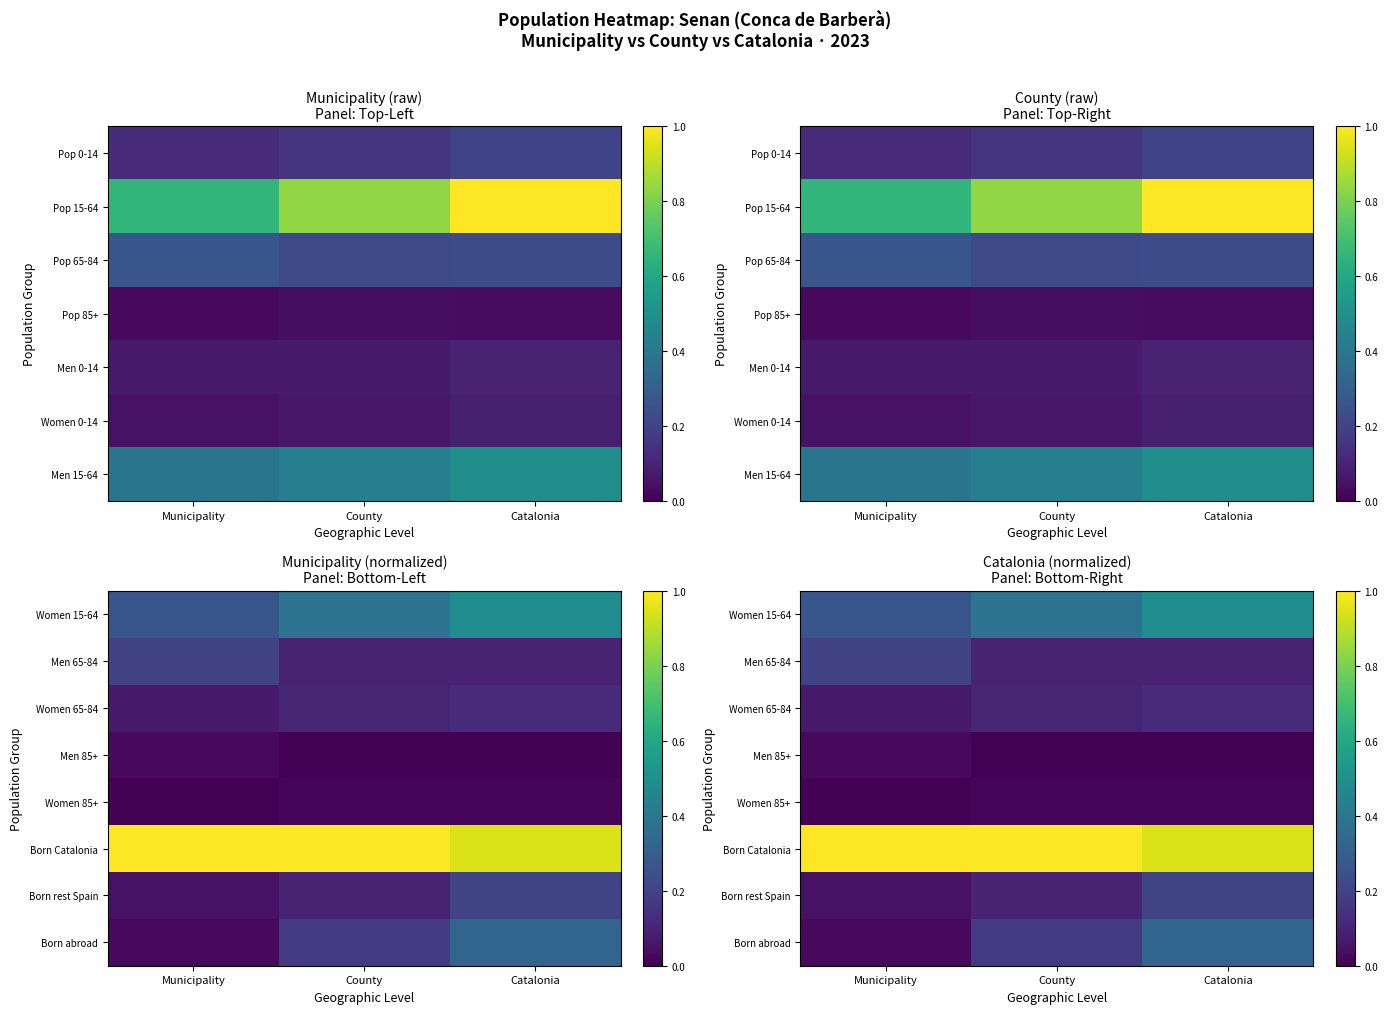

Is the value of Women 15-64 at Municipality greater than the value of Born Catalonia at Municipality?

No